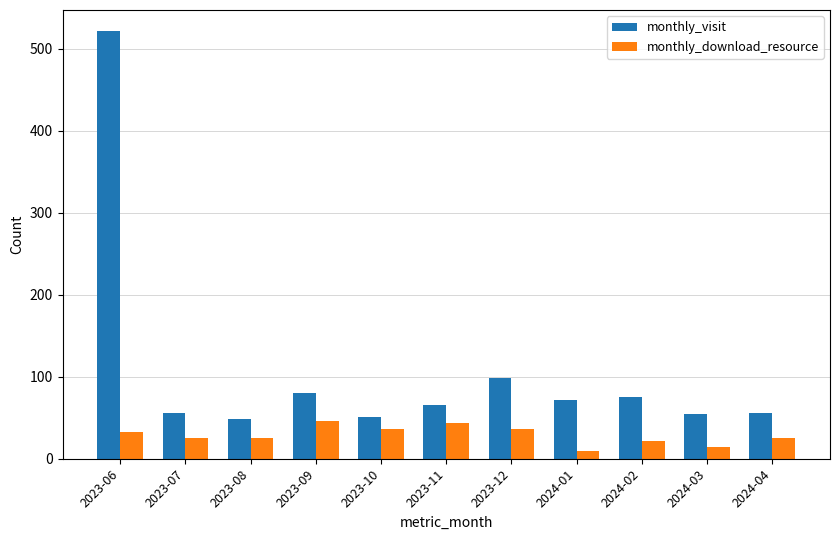

At which label does monthly_visit first exceed 65?

2023-06